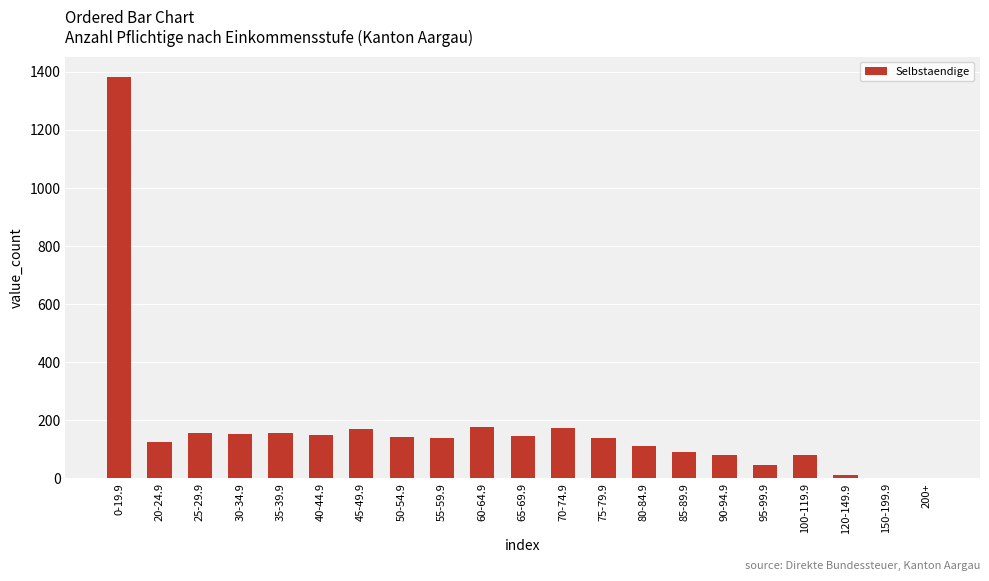

What is the greatest value displayed?

1383